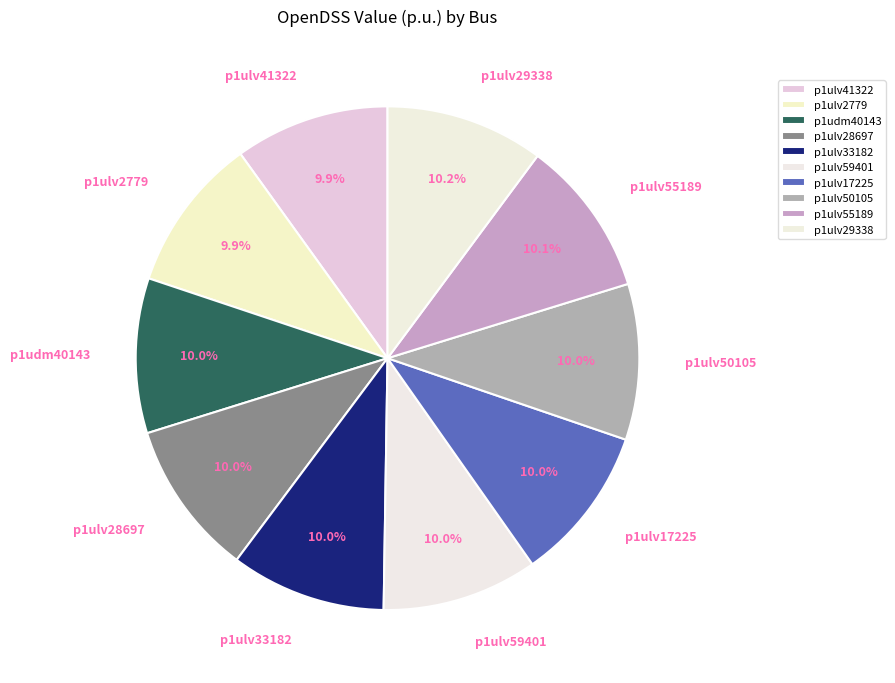

What is the ratio of the value at p1ulv29338 to the value at p1ulv55189?

1.0